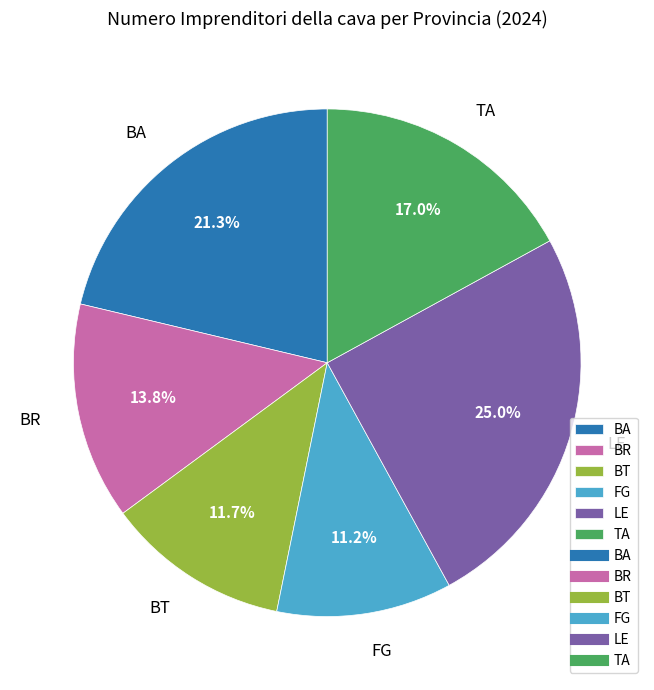

Which category has the smallest portion of the pie?

FG